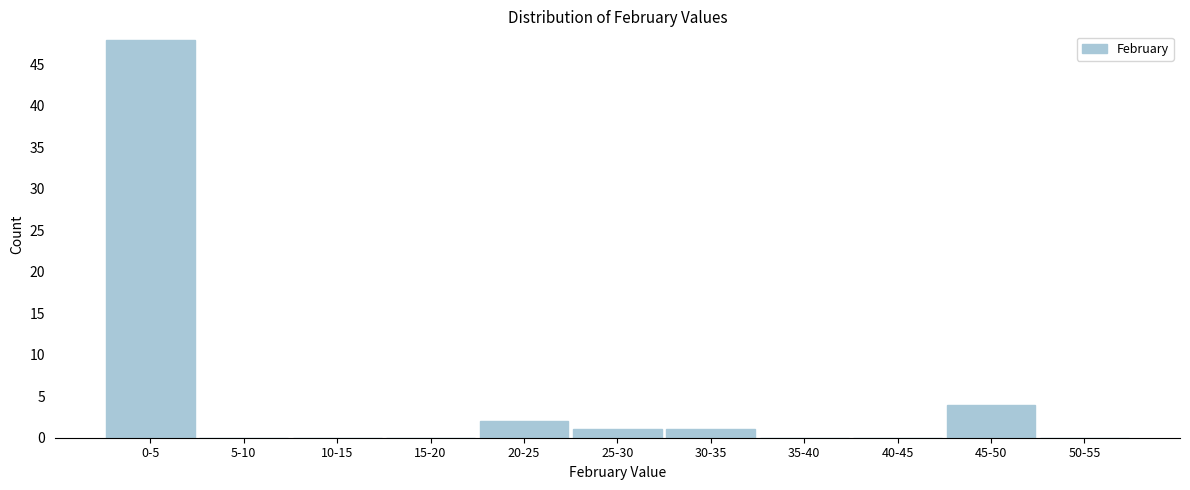

Reading left to right, transcribe all the data shown in this chart.

0-5=48	5-10=0	10-15=0	15-20=0	20-25=2	25-30=1	30-35=1	35-40=0	40-45=0	45-50=4	50-55=0